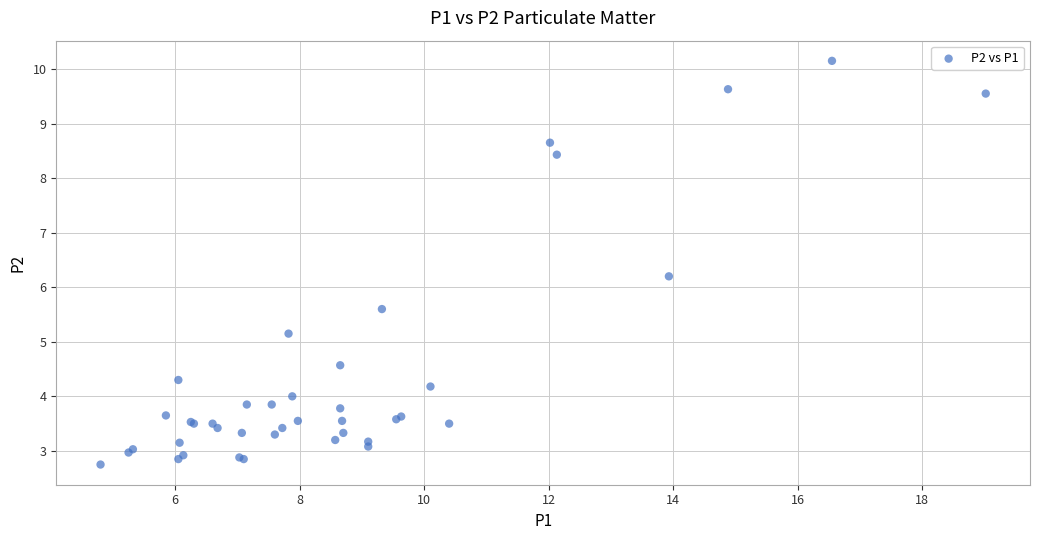

What Y value in the scatter plot is closest to 6?

6.2